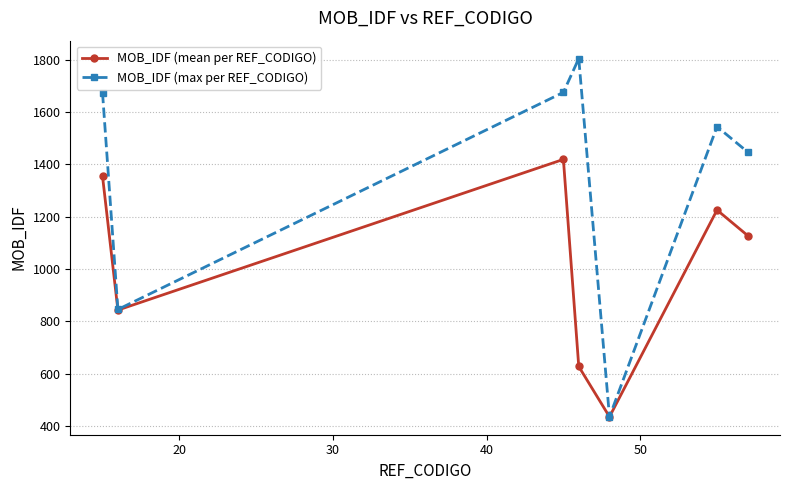

What is the difference between the maximum and minimum values in the MOB_IDF (mean per REF_CODIGO) series?

983.0